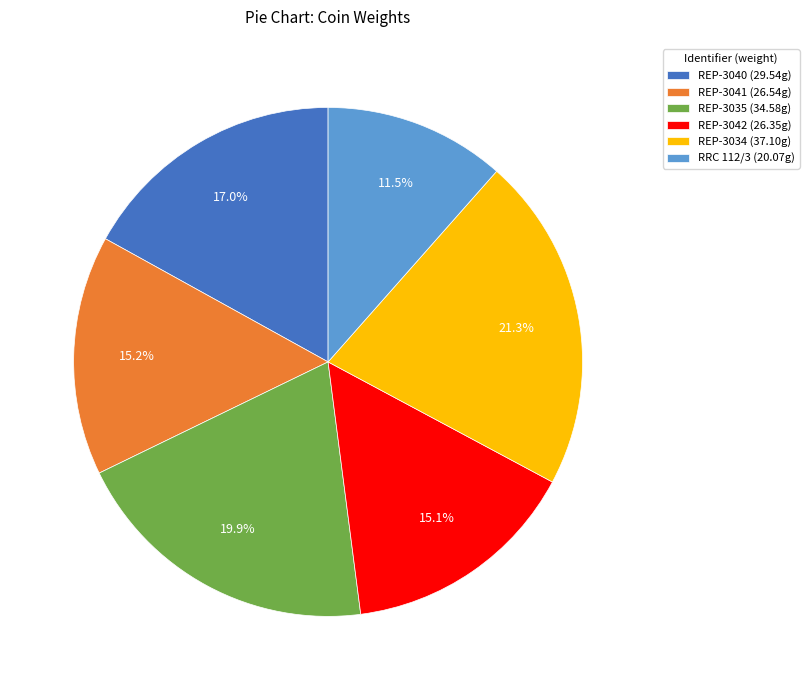

Between REP-3042 and RRC 112/3, which is larger?

REP-3042